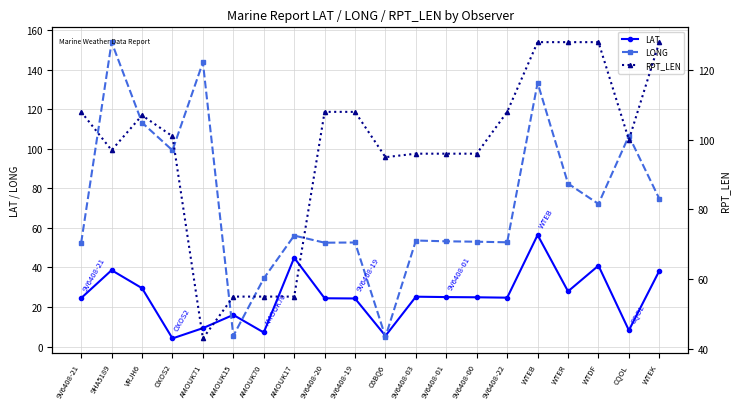

Is it true that LAT equals 24.5 at 9V6408-21?

True